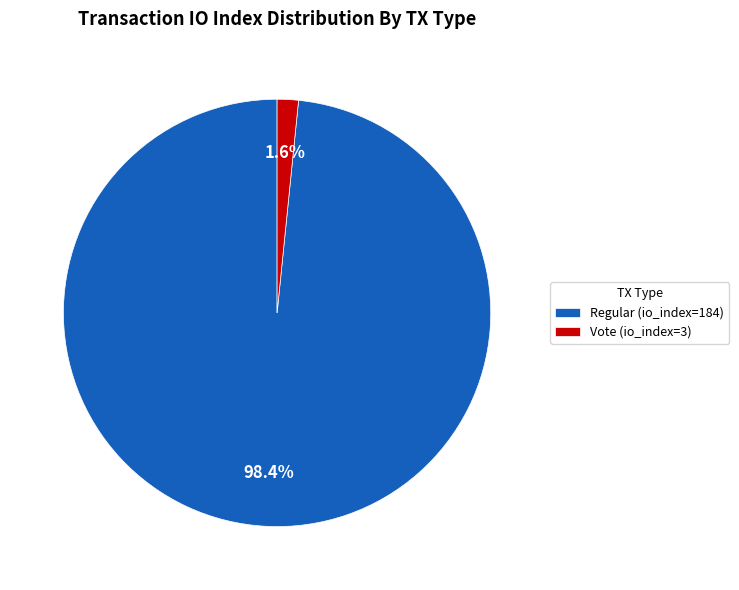

How many segments does this pie chart have?

2